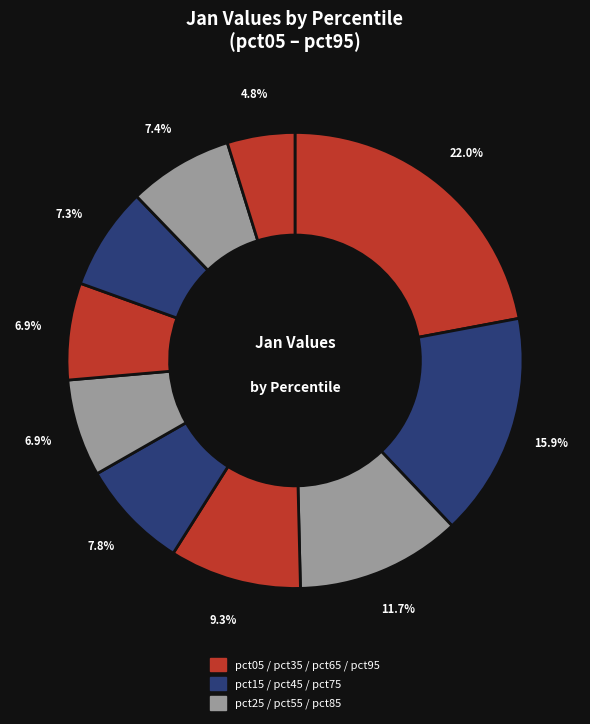

Which slice is the smallest?

pct95